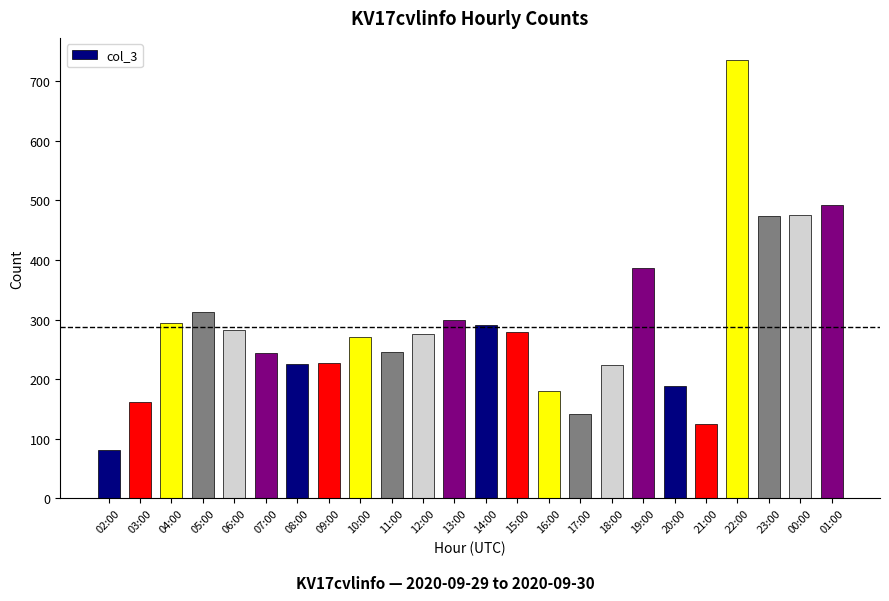

What is the value of the 11th bar from the left?

276